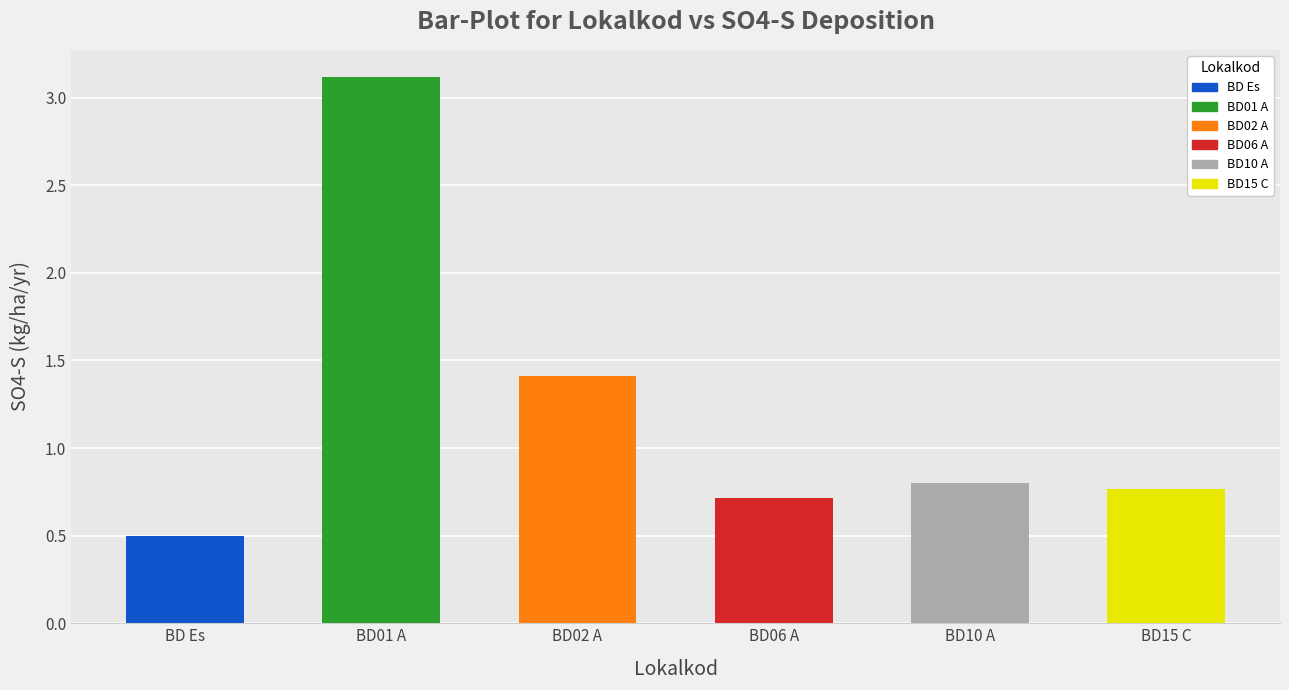

Are the bars horizontal?

No